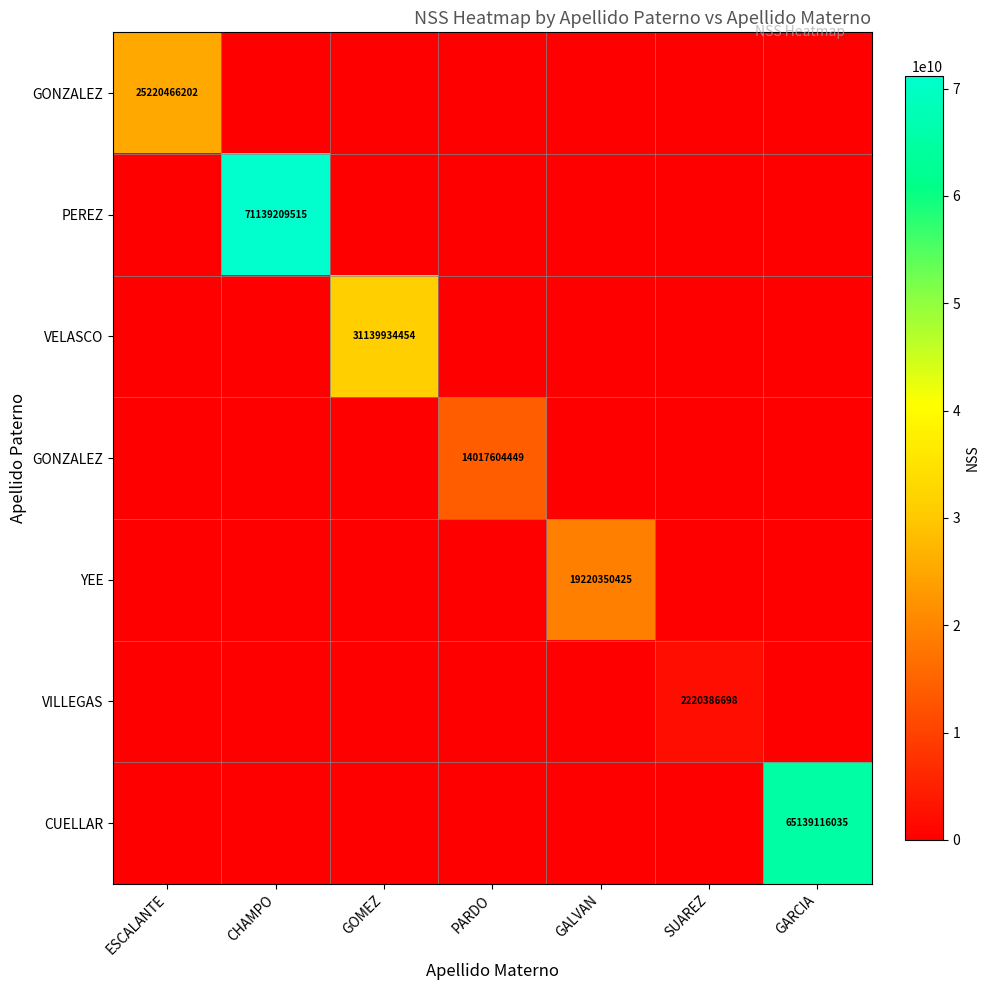

At which category is the sum across all series the highest?

CHAMPO